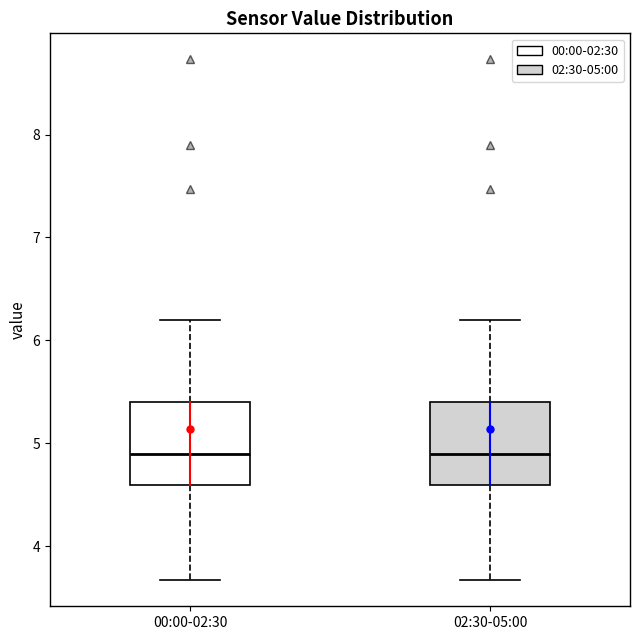

Where does the lower whisker of the box for 00:00-02:30 end on the y-axis? The values are not printed on the chart, so give them approximately, as read against the axis.

3.7